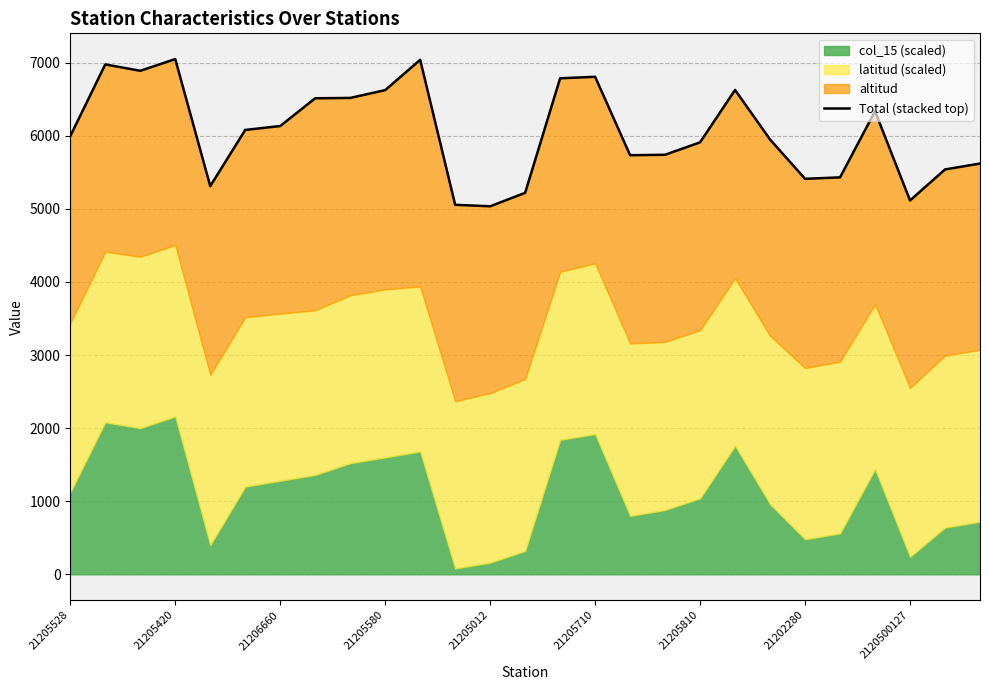

What is the value of the 23rd point from the left?

5430.6